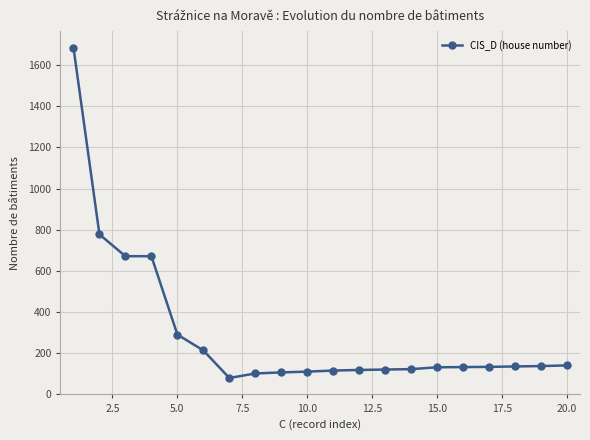

What is the sum of all values?

5986